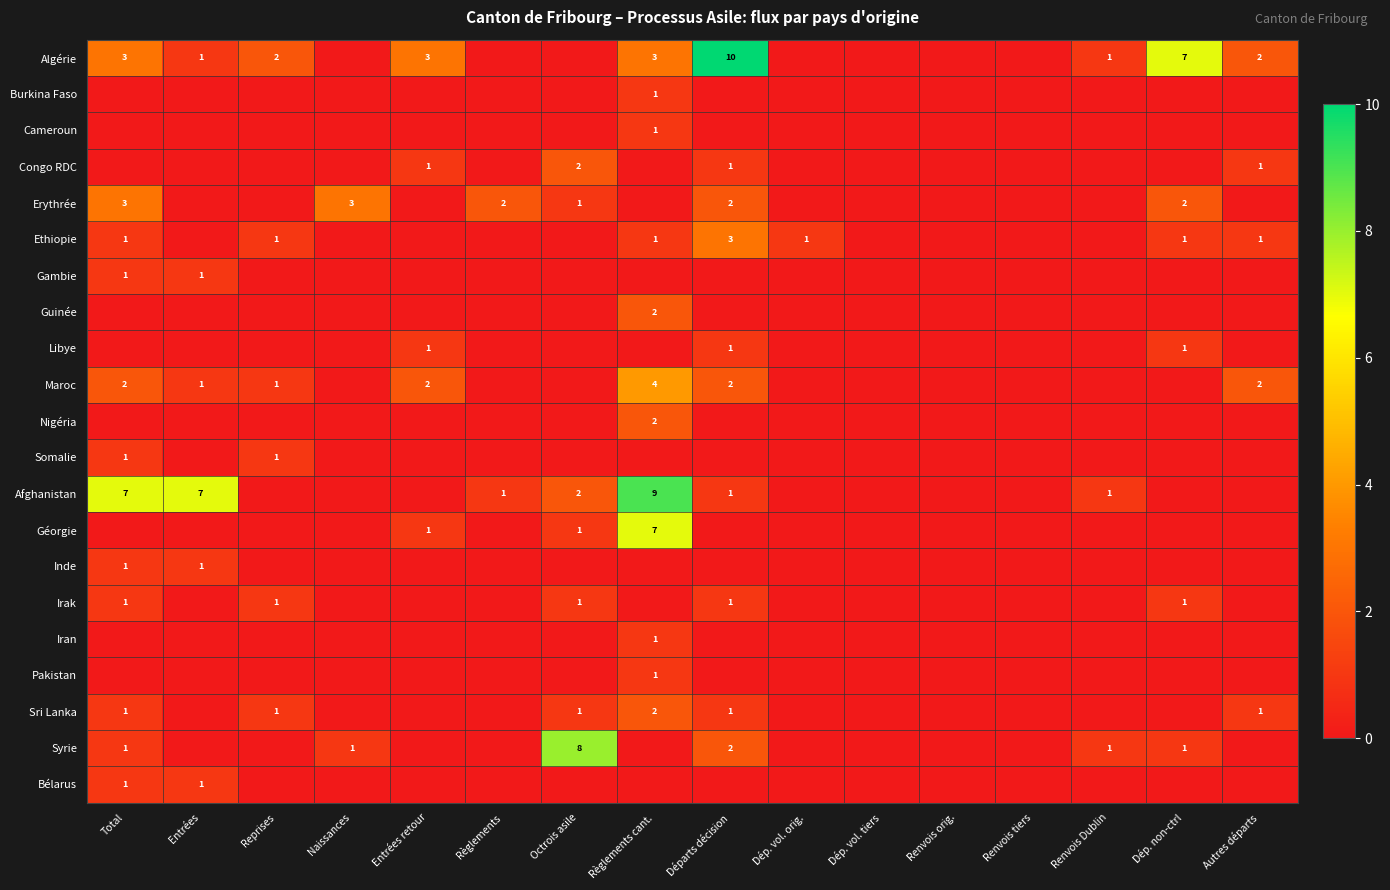

How many distinct data groups are displayed?

21